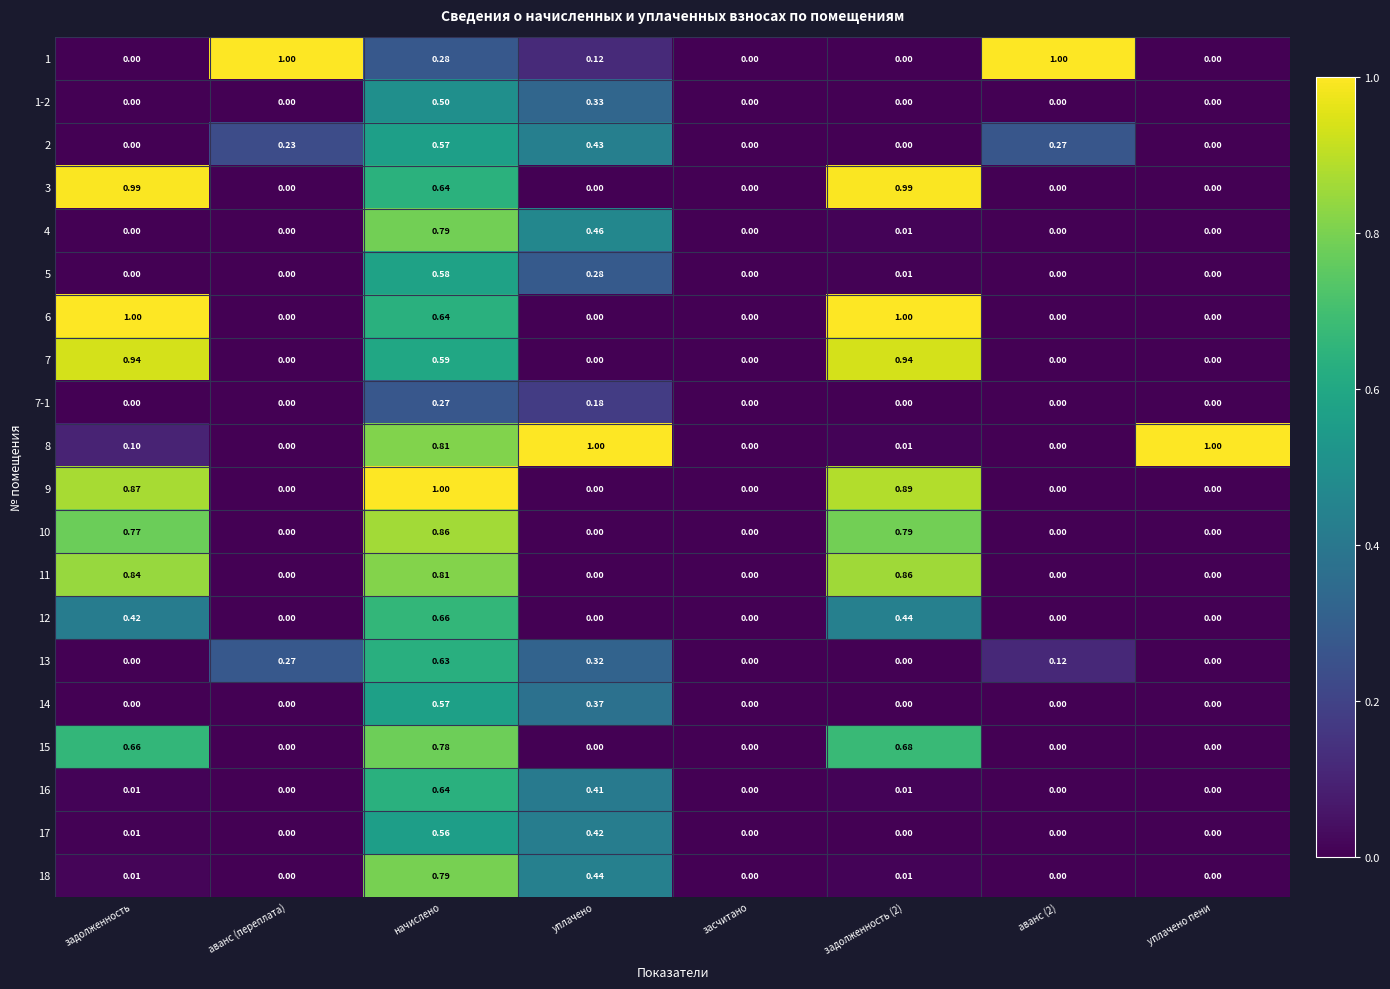

At which category is the sum across all series the highest?

начислено